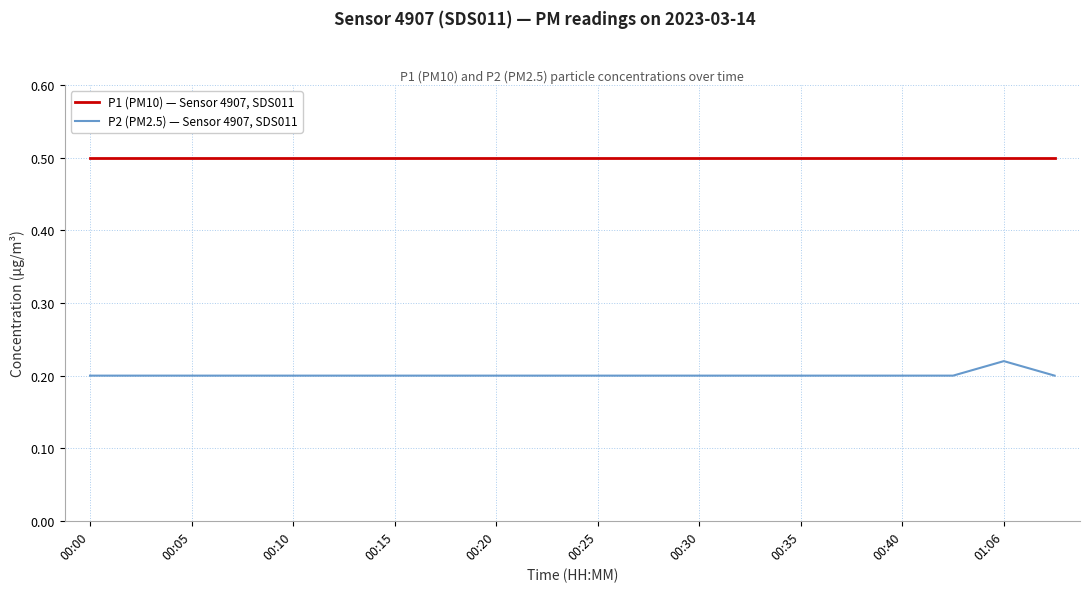

Does the chart display data point markers on the line(s)?

No